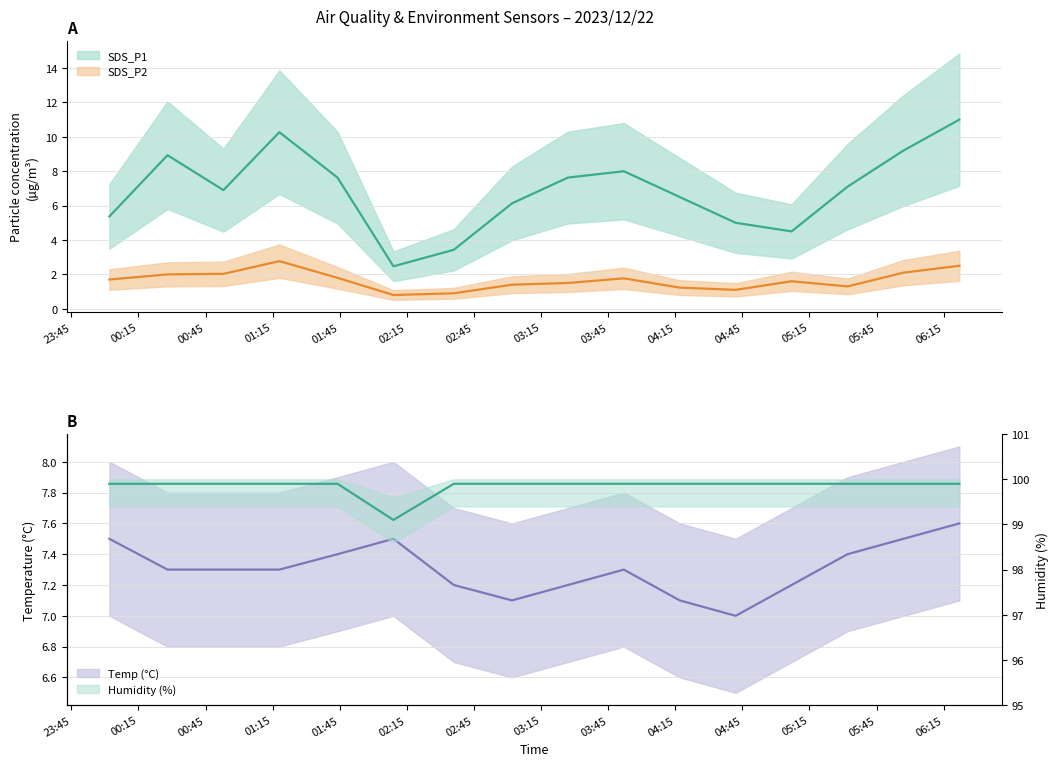

Reading left to right, what are all the values shown in this chart?

SDS_P1: 2023/12/22 00:02=5.4	2023/12/22 00:28=8.9	2023/12/22 00:53=6.9	2023/12/22 01:18=10.3	2023/12/22 01:44=7.6	2023/12/22 02:09=2.5	2023/12/22 02:36=3.4	2023/12/22 03:02=6.1	2023/12/22 03:27=7.6	2023/12/22 03:52=8.0	2023/12/22 04:17=6.5	2023/12/22 04:42=5.0	2023/12/22 05:07=4.5	2023/12/22 05:32=7.1	2023/12/22 05:57=9.2	2023/12/22 06:22=11.0
SDS_P2: 2023/12/22 00:02=1.7	2023/12/22 00:28=2.0	2023/12/22 00:53=2.0	2023/12/22 01:18=2.8	2023/12/22 01:44=1.8	2023/12/22 02:09=0.8	2023/12/22 02:36=0.9	2023/12/22 03:02=1.4	2023/12/22 03:27=1.5	2023/12/22 03:52=1.8	2023/12/22 04:17=1.2	2023/12/22 04:42=1.1	2023/12/22 05:07=1.6	2023/12/22 05:32=1.3	2023/12/22 05:57=2.1	2023/12/22 06:22=2.5
Temp: 2023/12/22 00:02=7.5	2023/12/22 00:28=7.3	2023/12/22 00:53=7.3	2023/12/22 01:18=7.3	2023/12/22 01:44=7.4	2023/12/22 02:09=7.5	2023/12/22 02:36=7.2	2023/12/22 03:02=7.1	2023/12/22 03:27=7.2	2023/12/22 03:52=7.3	2023/12/22 04:17=7.1	2023/12/22 04:42=7.0	2023/12/22 05:07=7.2	2023/12/22 05:32=7.4	2023/12/22 05:57=7.5	2023/12/22 06:22=7.6
Humidity: 2023/12/22 00:02=99.9	2023/12/22 00:28=99.9	2023/12/22 00:53=99.9	2023/12/22 01:18=99.9	2023/12/22 01:44=99.9	2023/12/22 02:09=99.1	2023/12/22 02:36=99.9	2023/12/22 03:02=99.9	2023/12/22 03:27=99.9	2023/12/22 03:52=99.9	2023/12/22 04:17=99.9	2023/12/22 04:42=99.9	2023/12/22 05:07=99.9	2023/12/22 05:32=99.9	2023/12/22 05:57=99.9	2023/12/22 06:22=99.9